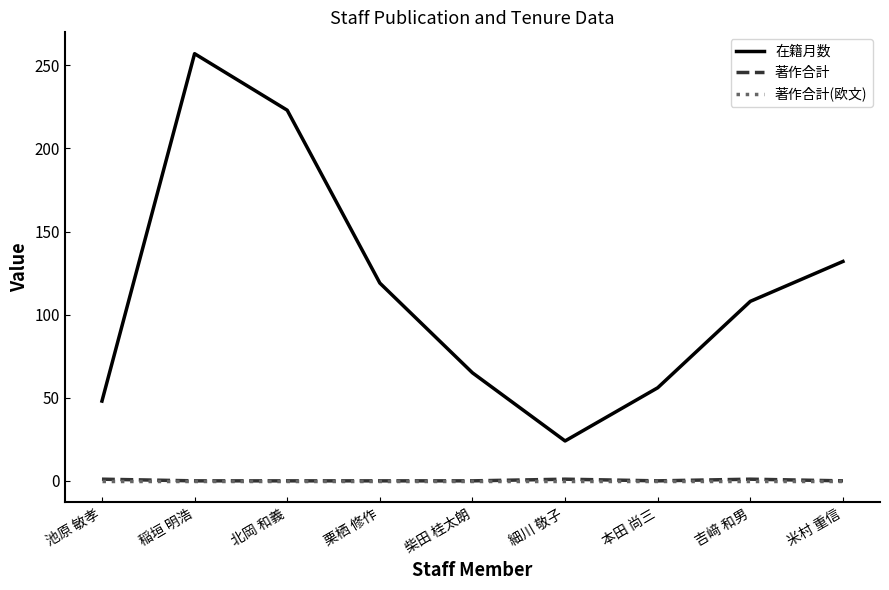

How many series are shown in this chart?

3